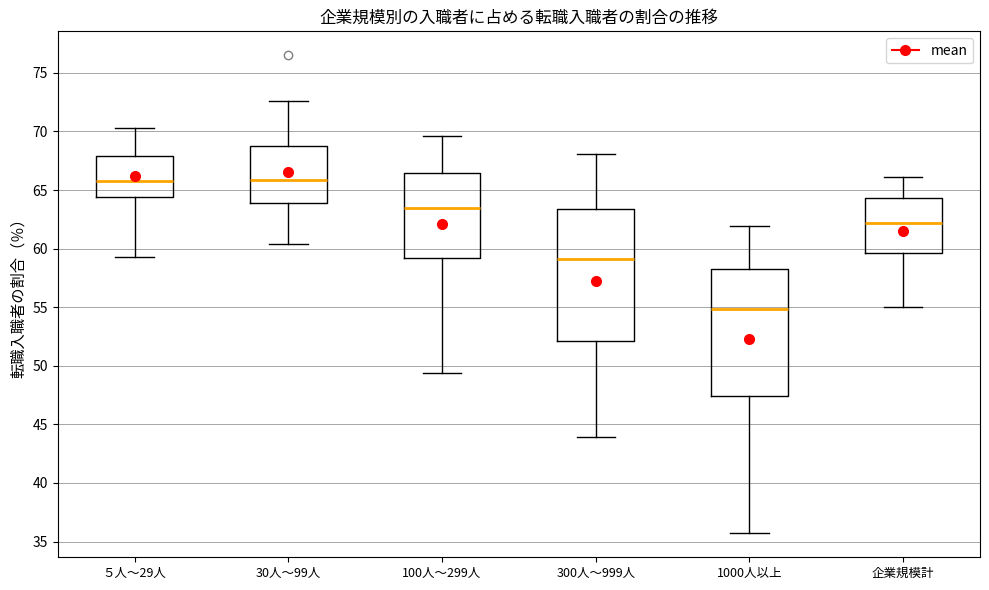

Which box has the lowest median line?

1000人以上